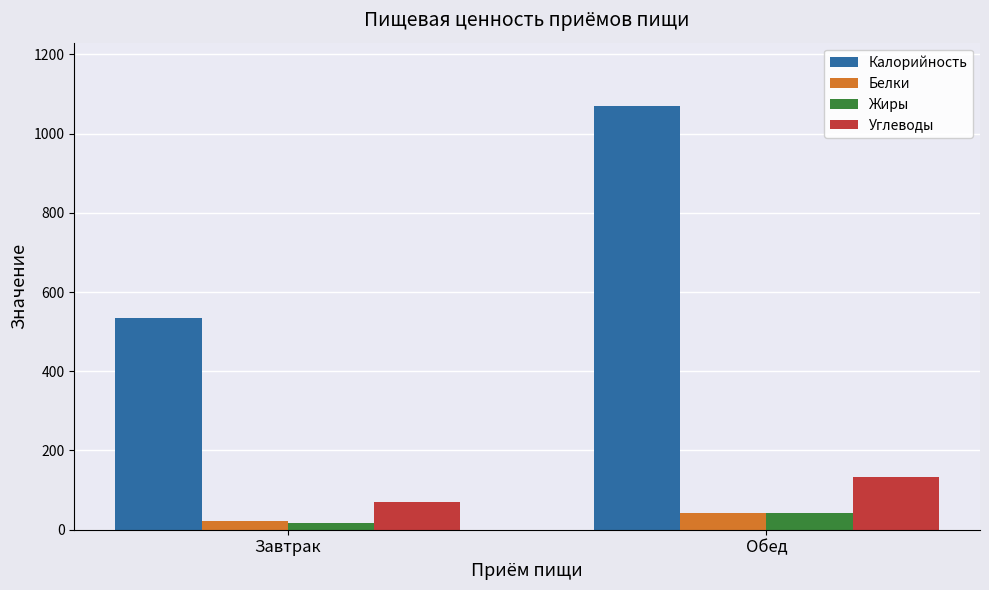

What is the greatest value displayed?

1069